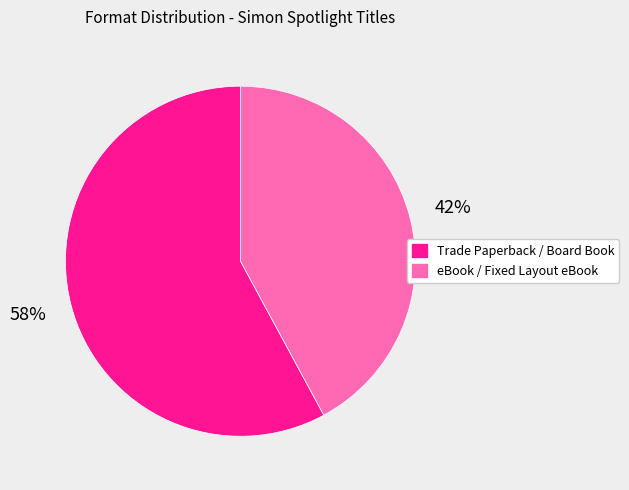

Does any single category account for the majority?

Yes